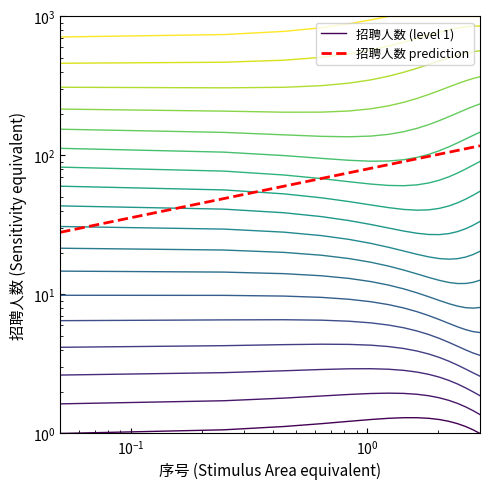

True or false: 招聘人数 (level 1) and 招聘人数 prediction cross at least once.

False